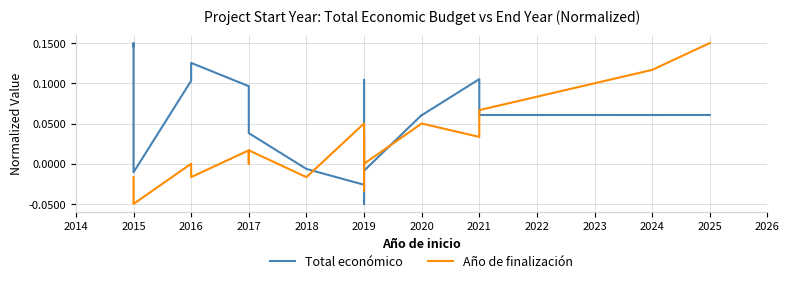

Which series ends up on top after the final intersection of Total económico and Año de finalización?

Año de finalización